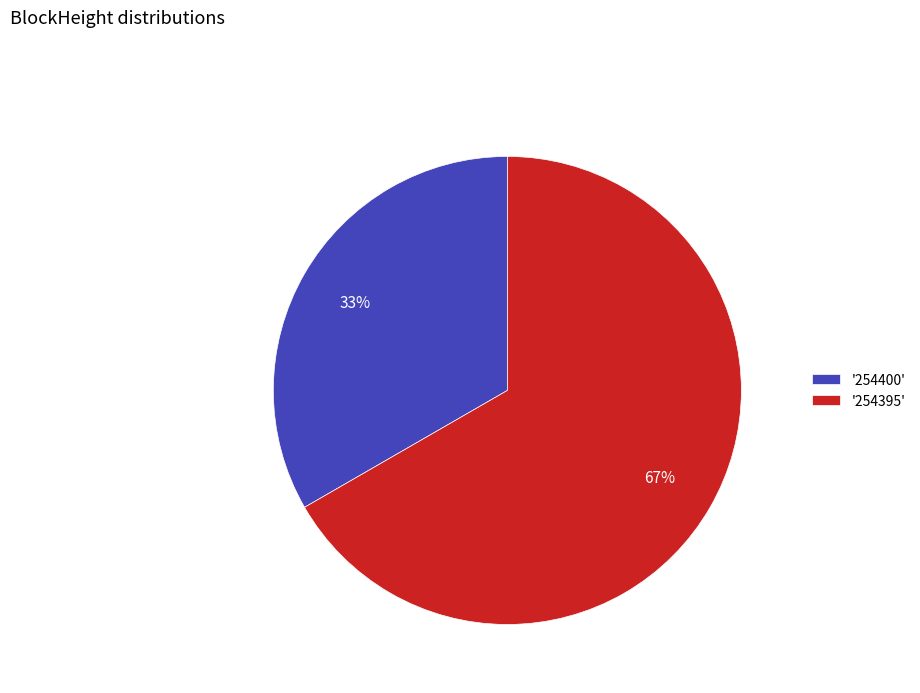

To the nearest percent, what percentage of the pie is '254395'?

67%